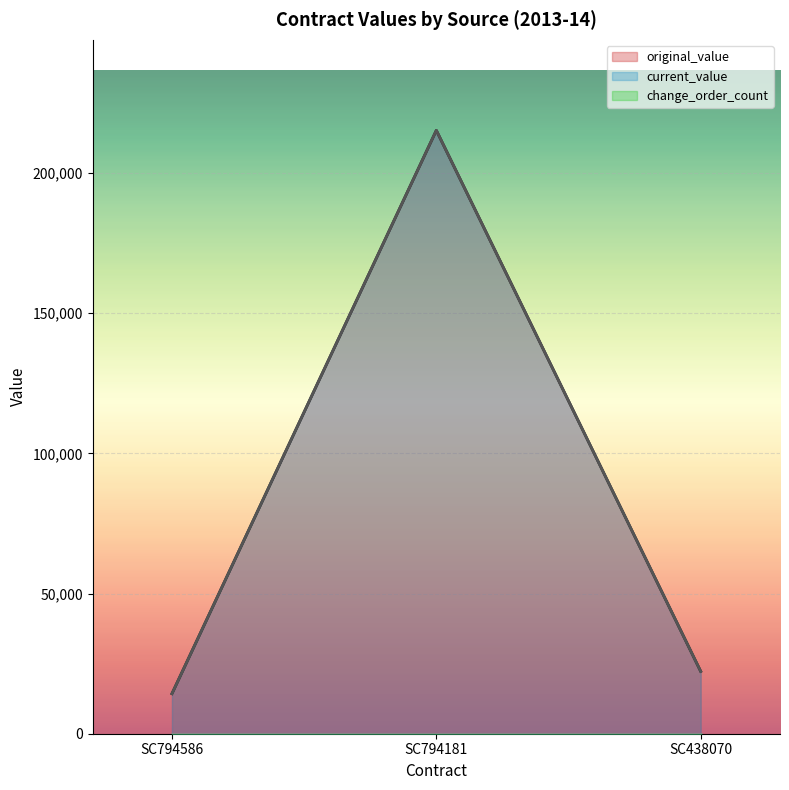

How many lines are shown in the chart?

3